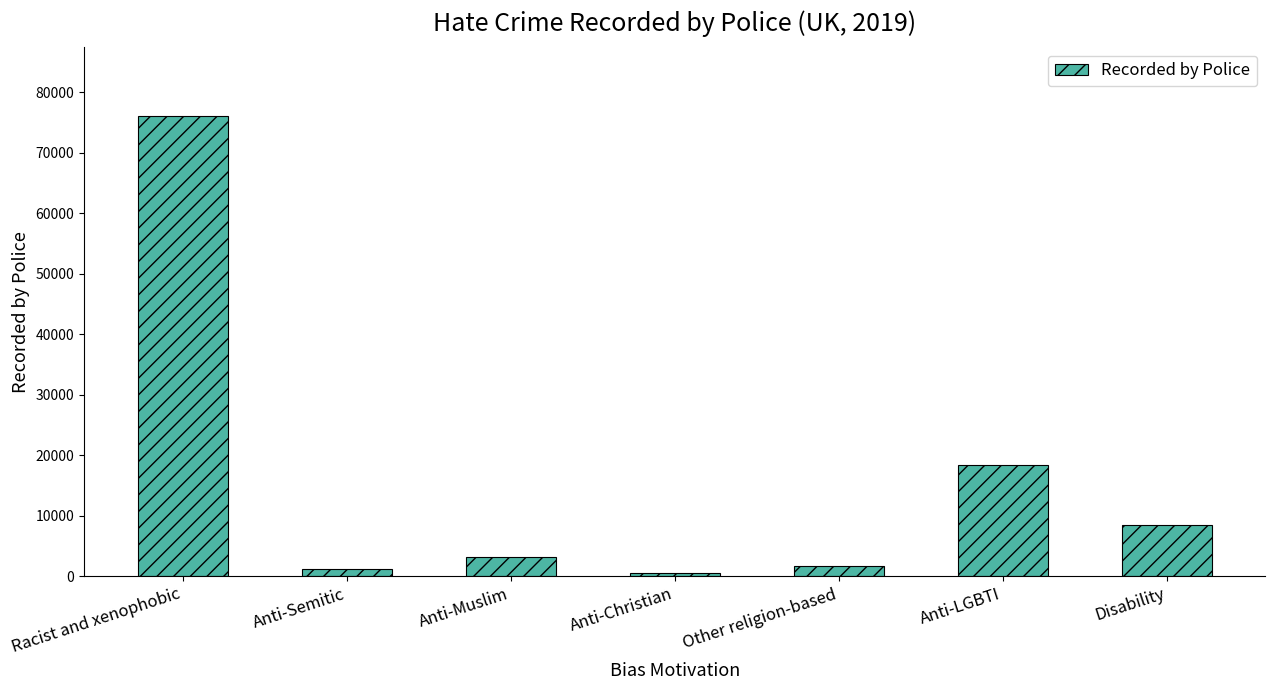

What is the difference between the second highest and minimum values?

17844